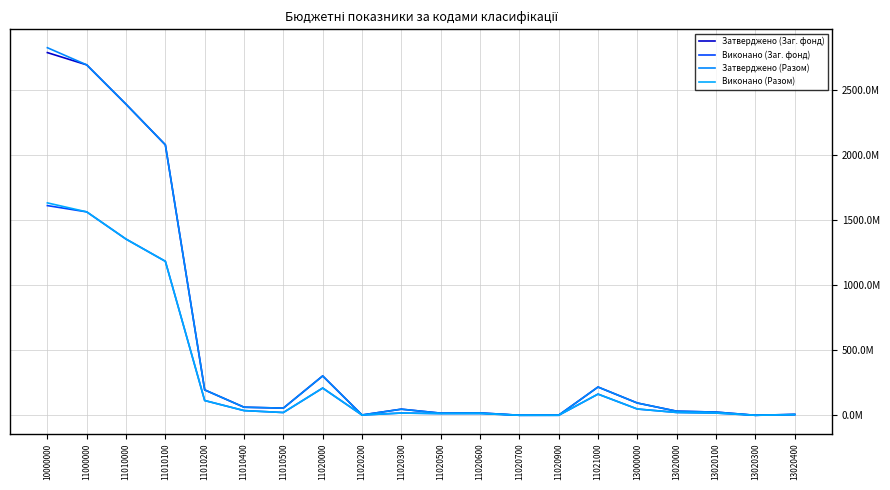

At which label does Затверджено (Разом) reach its peak?

10000000